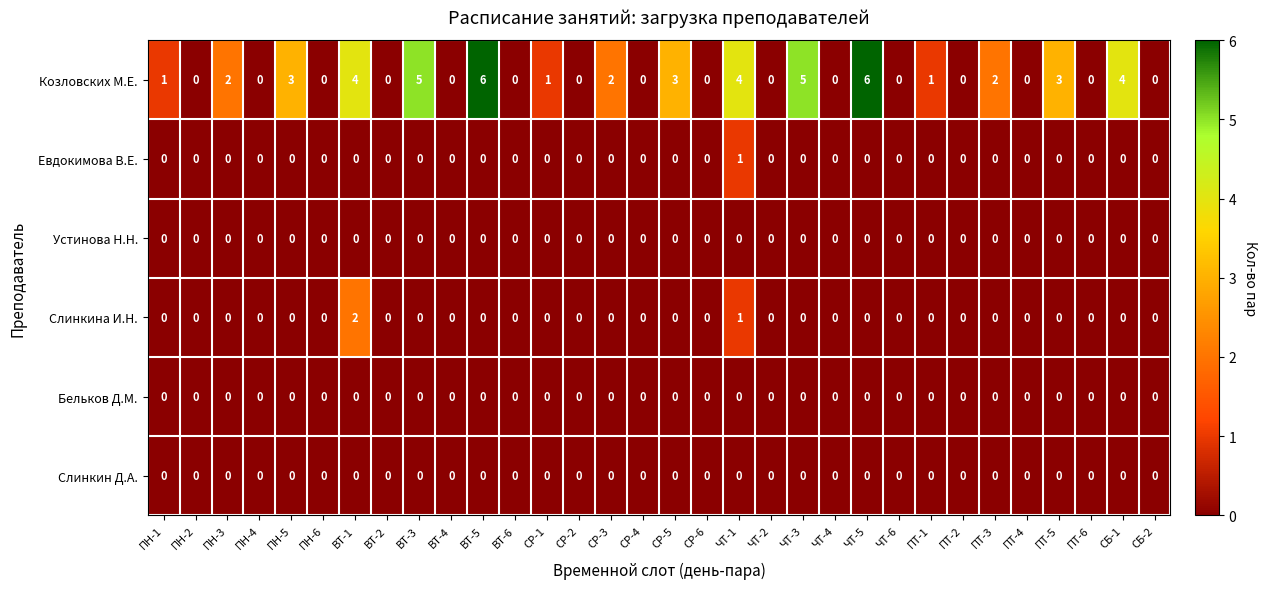

Which category has the highest value in the Евдокимова В.Е. series?

ЧТ-1